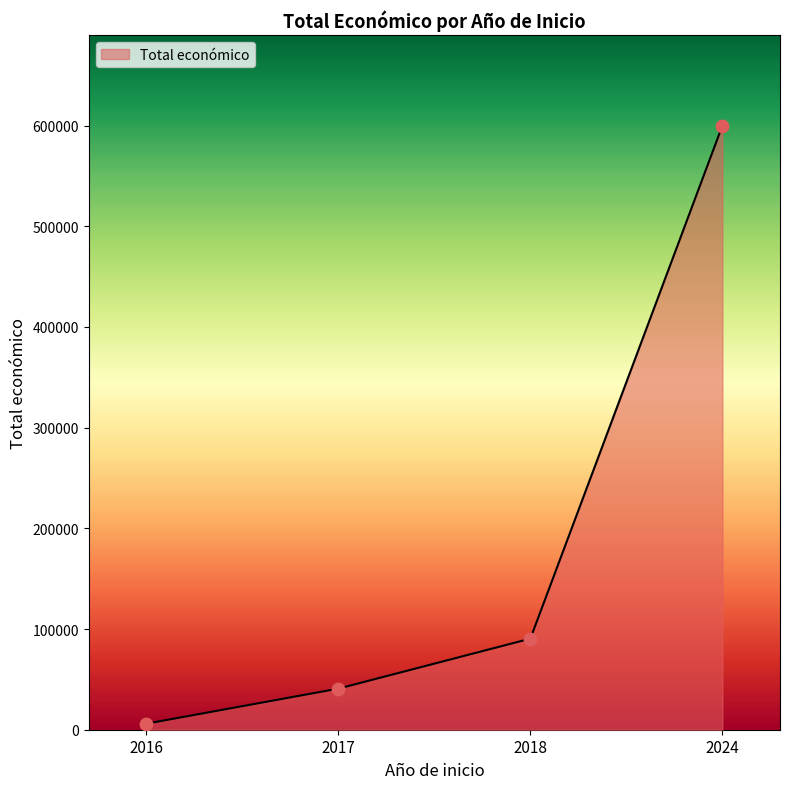

Approximately how many times larger is the value at 2024 compared to 2017?

14.7